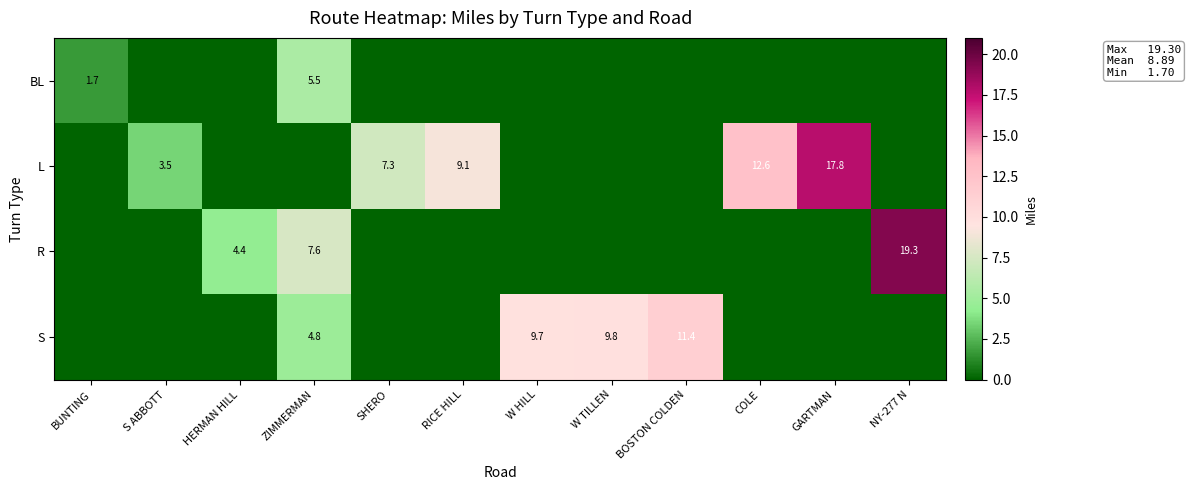

Is the value of S at W TILLEN greater than the value of L at SHERO?

Yes